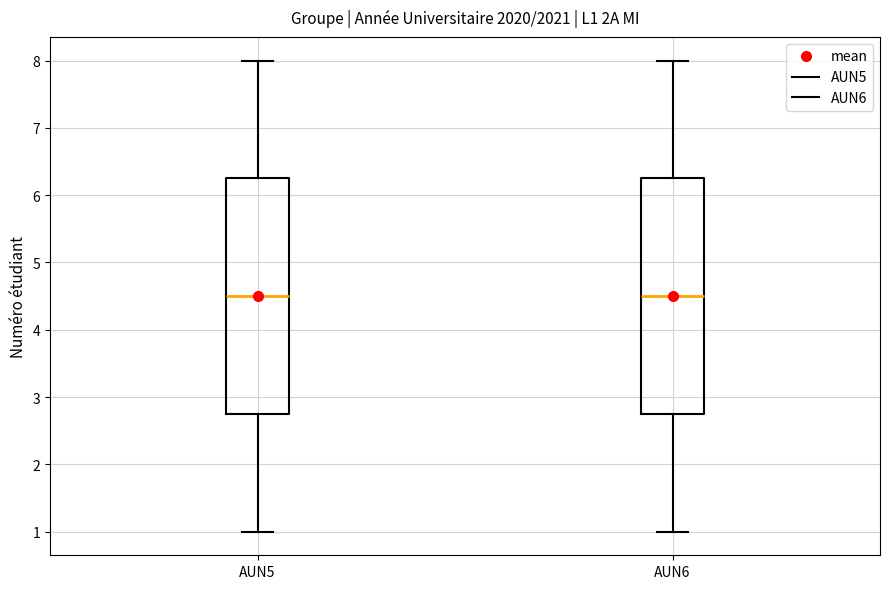

Reading left to right, transcribe this box plot: for each box, give where its median line is, the range the box spans, and where its two whiskers end, as read against the y-axis. The values are not printed on the chart, so give them approximately, as read against the axis.

AUN5: median 4.5, box 2.8 to 6.3, whiskers 1.0 to 8.0
AUN6: median 4.5, box 2.8 to 6.3, whiskers 1.0 to 8.0